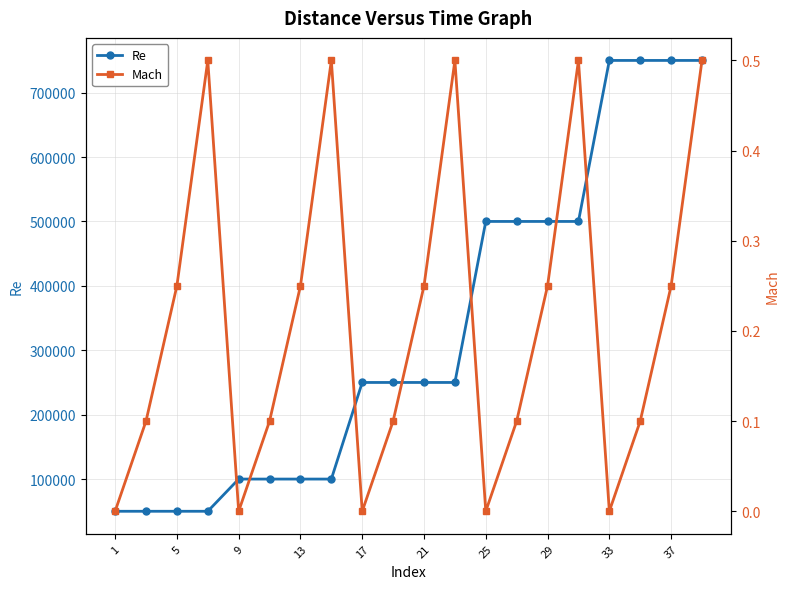

What is the lowest value of the Re series?

50000